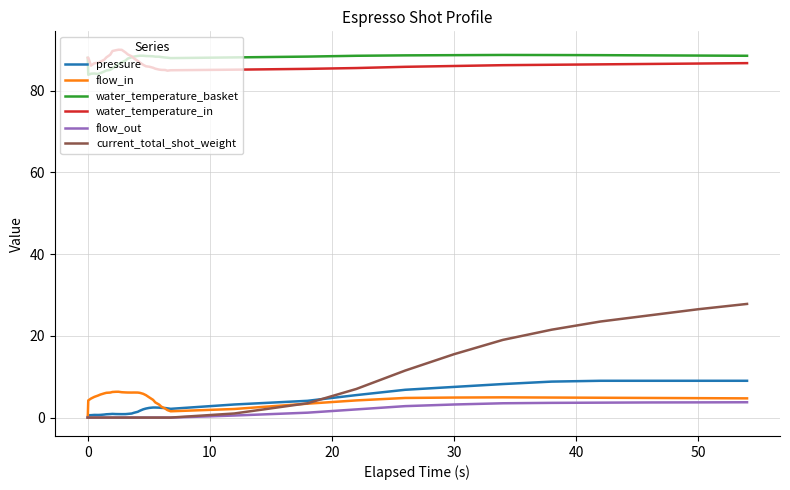

What is the average value of the water_temperature_in series?

86.9